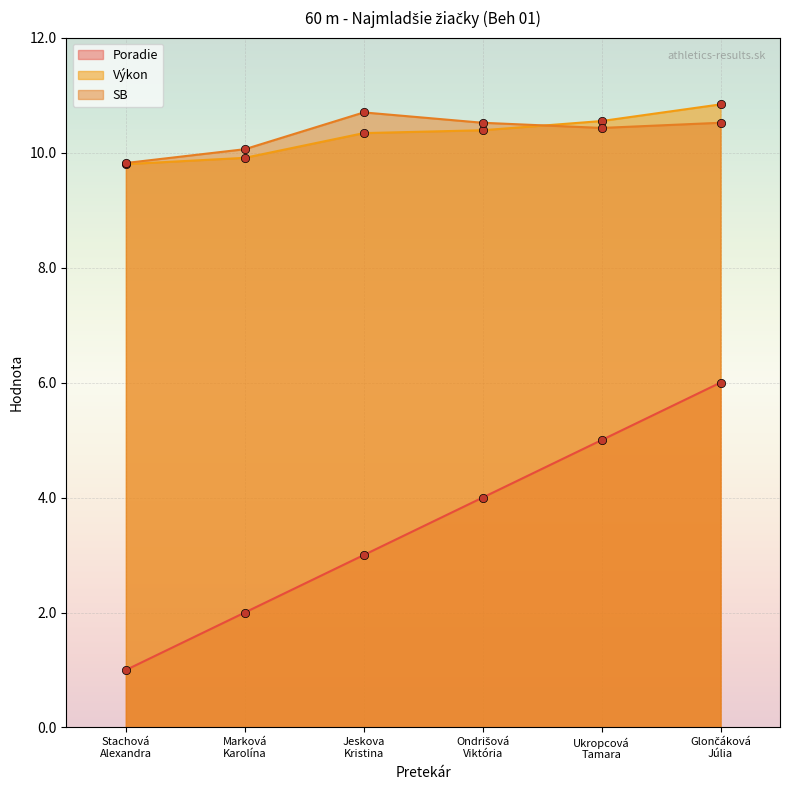

At which category does the chart reach its peak across all series?

Glončáková
Júlia